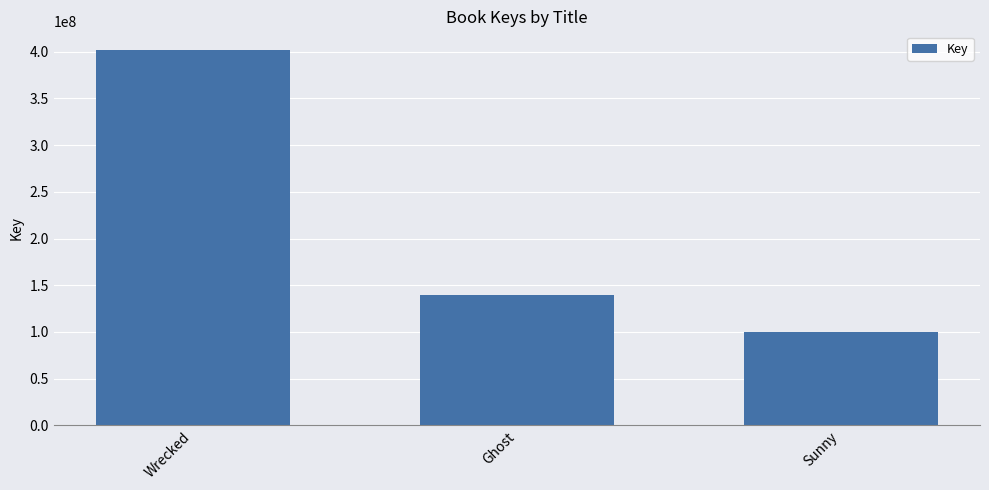

At which label does the data first exceed 139631199?

Wrecked